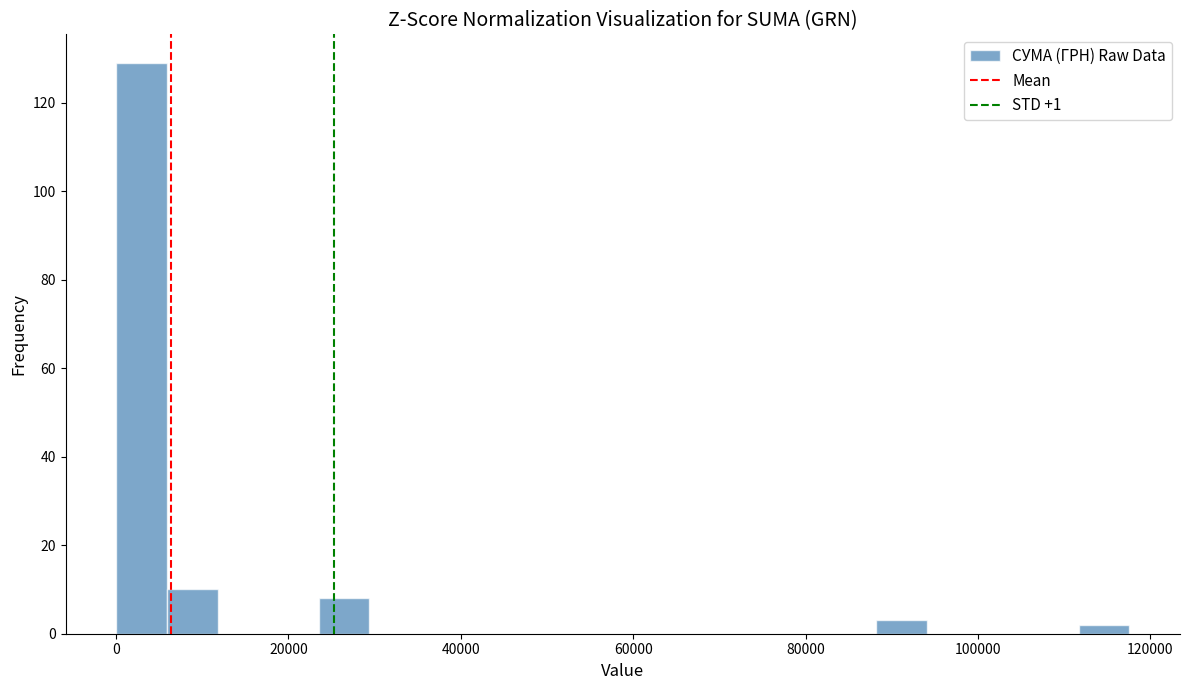

Around what value on the x-axis is the tallest bar? Give the approximate position of its centre, as read against the axis.

2000